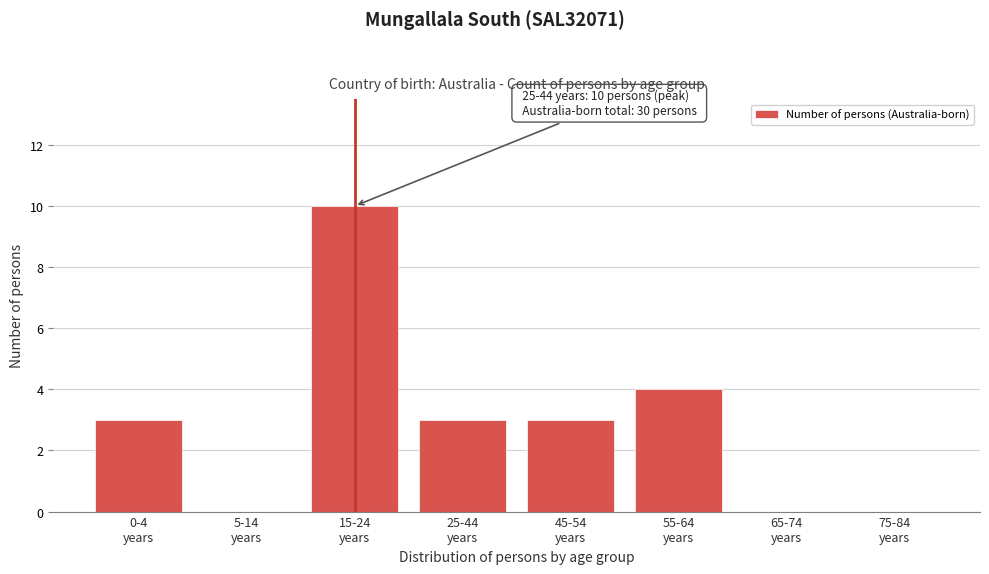

What is the sum of all values?

23